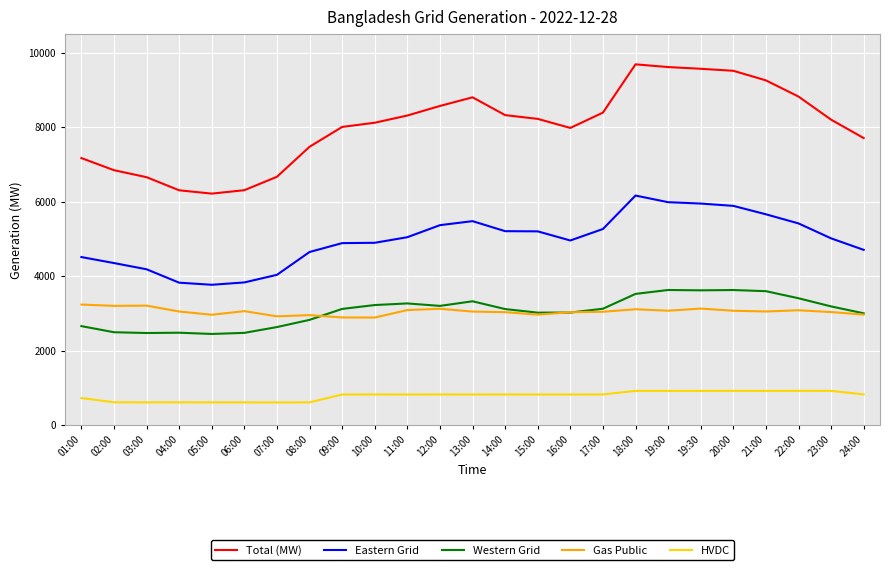

What is the lowest value of the Western Grid series?

2447